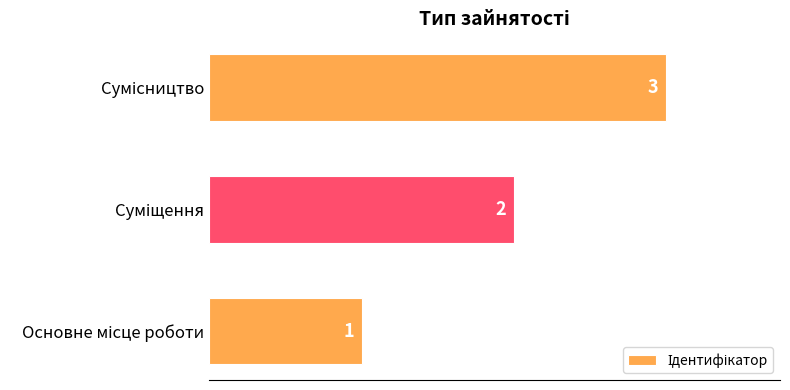

How many values are between 1 and 3?

3